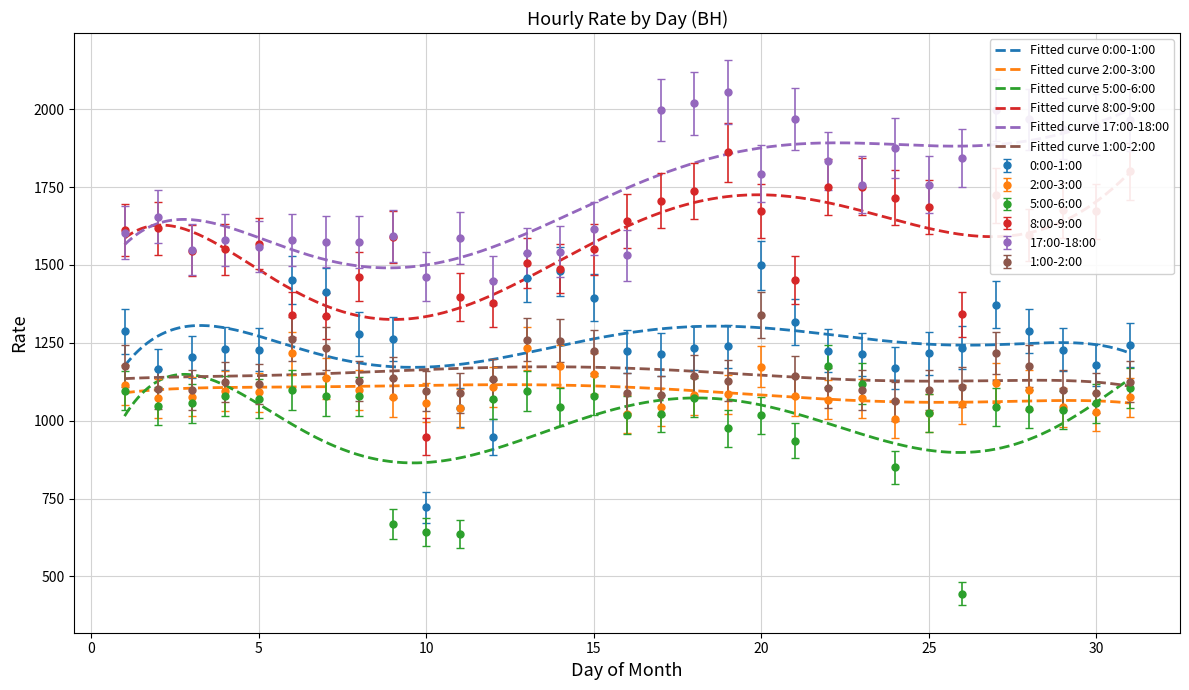

How many lines are shown in the chart?

6